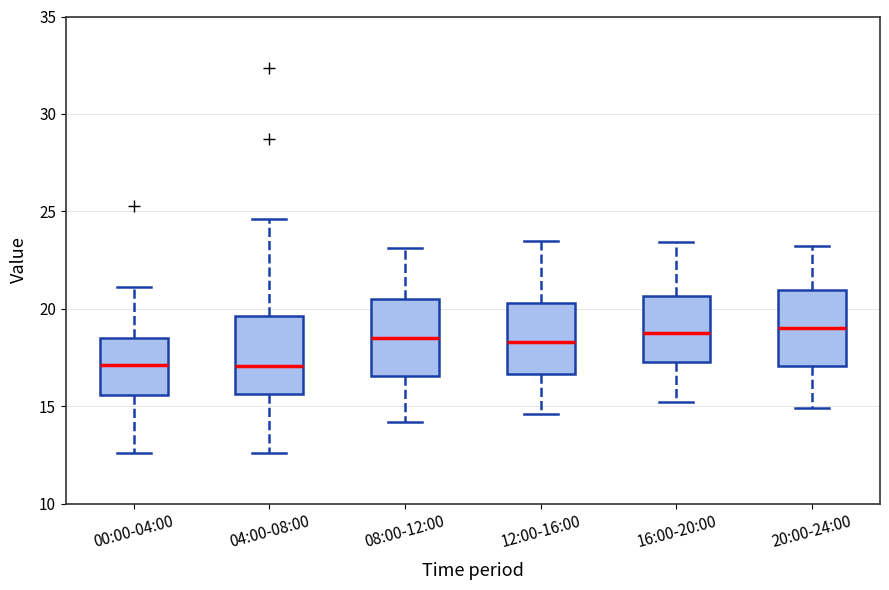

Reading left to right, read every box against the y-axis: the position of its median line, the range the box covers, and the ends of its whiskers. The values are not printed on the chart, so give them approximately, as read against the axis.

00:00-04:00: median 17.0, box 15.5 to 18.5, whiskers 12.5 to 21.0
04:00-08:00: median 17.0, box 15.5 to 19.5, whiskers 12.5 to 24.5
08:00-12:00: median 18.5, box 16.5 to 20.5, whiskers 14.0 to 23.0
12:00-16:00: median 18.5, box 16.5 to 20.5, whiskers 14.5 to 23.5
16:00-20:00: median 19.0, box 17.5 to 20.5, whiskers 15.0 to 23.5
20:00-24:00: median 19.0, box 17.0 to 21.0, whiskers 15.0 to 23.0